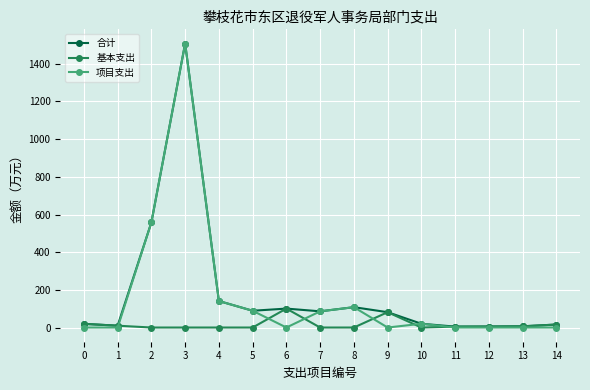

At how many categories does at least one series exceed 471?

2